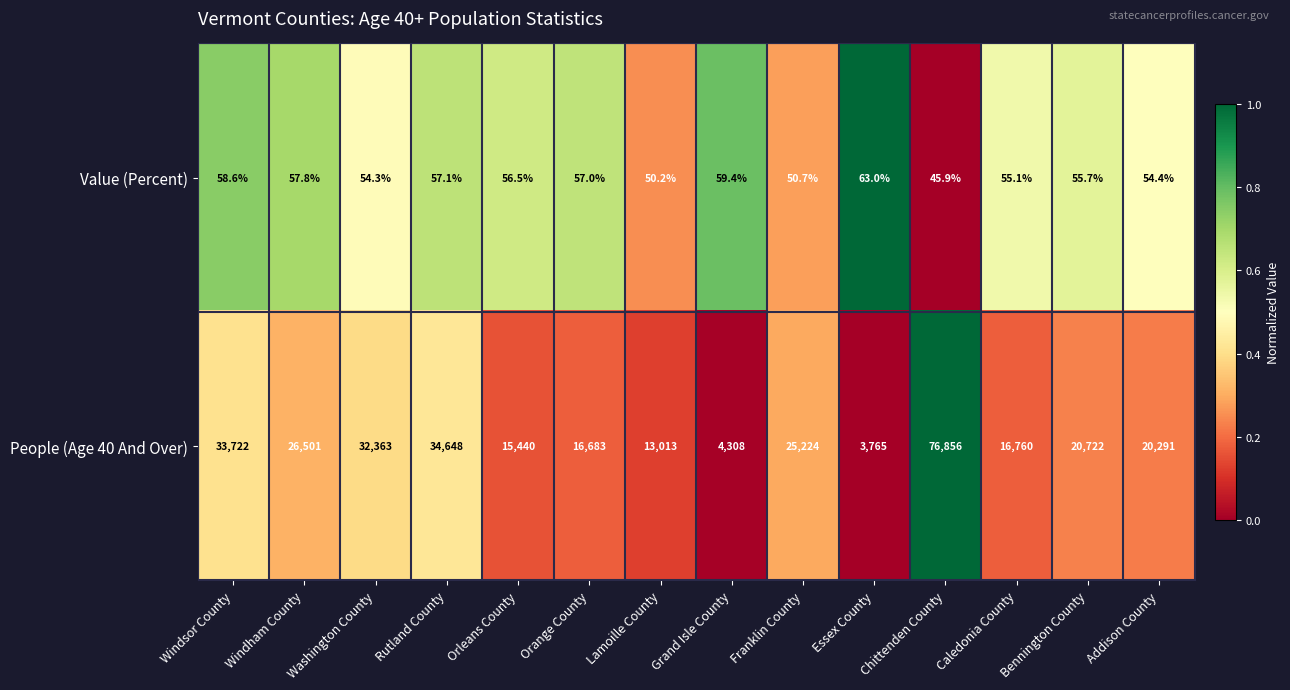

Which series has the widest spread of values?

People (Age 40 And Over)